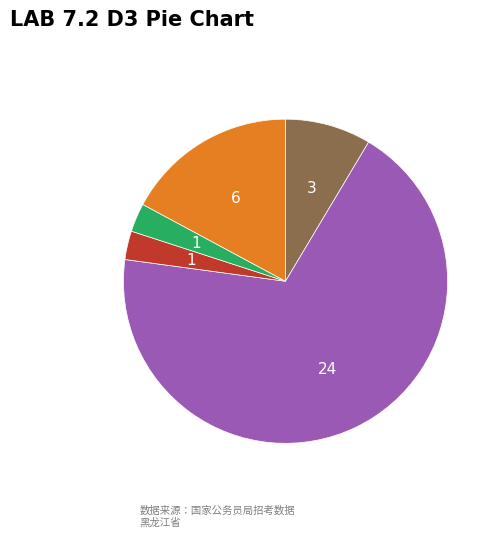

Which slice is the largest?

哈尔滨铁路公安局